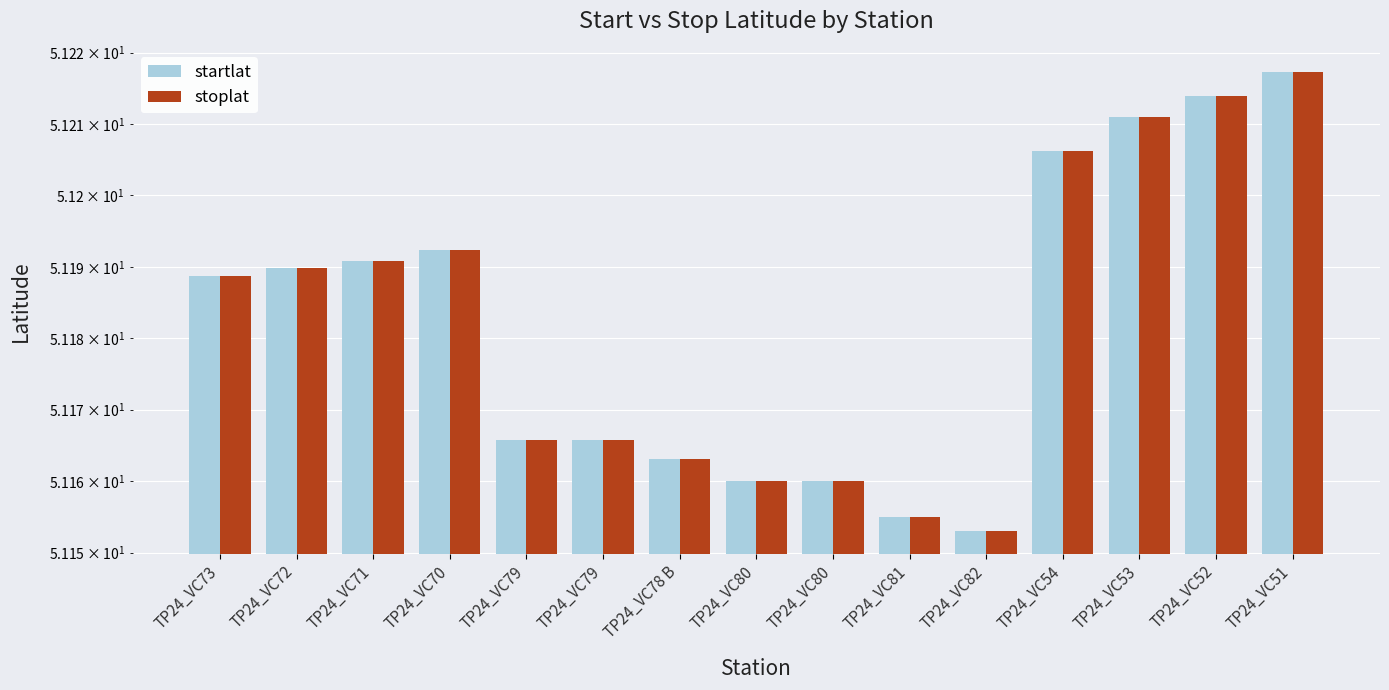

How many data points does each series have?

15